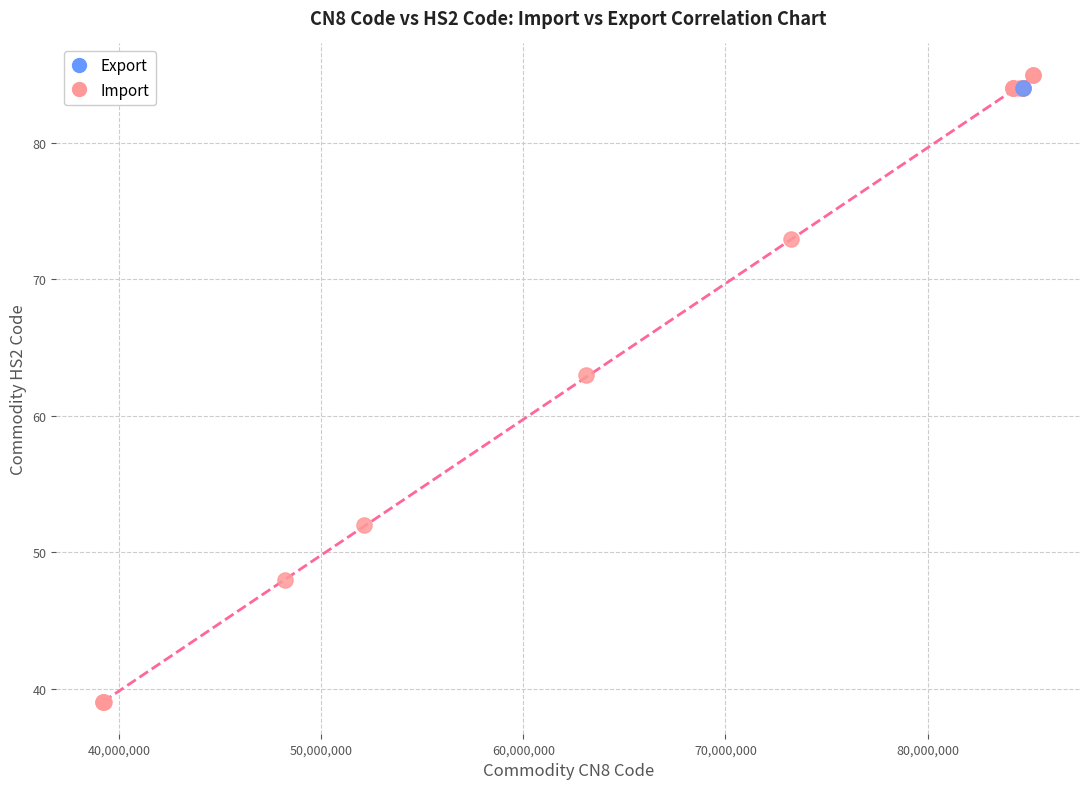

What are all the series names shown in the legend?

Export, Import